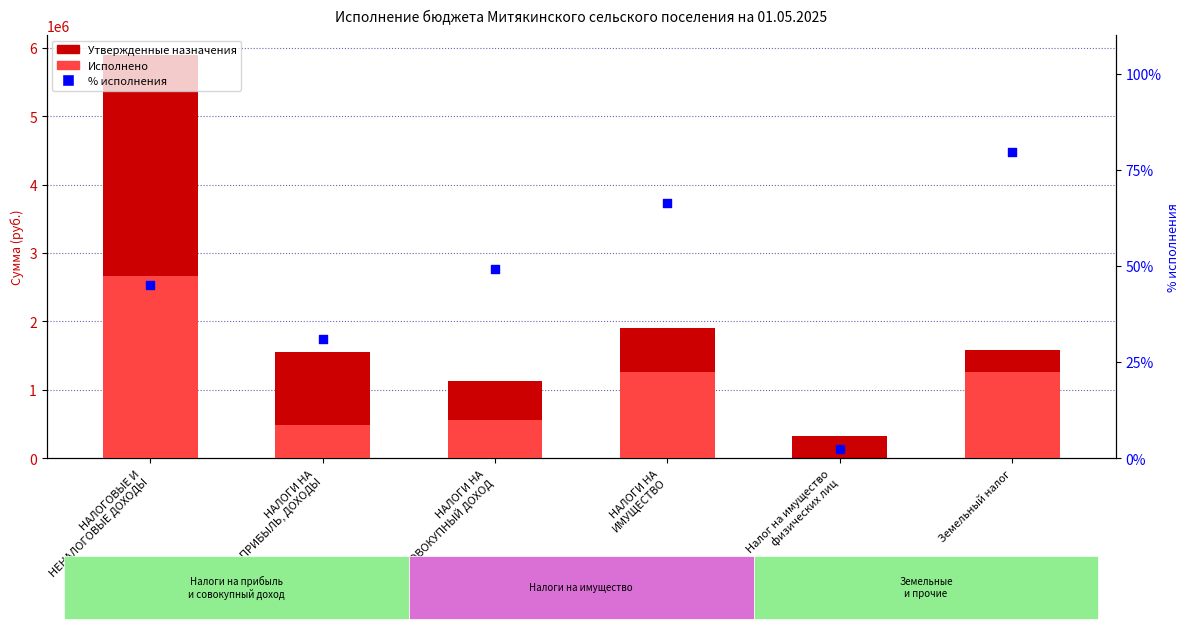

Is the value of % исполнения at Земельный налог greater than the value of Утвержденные назначения at НАЛОГИ НА
ИМУЩЕСТВО?

No